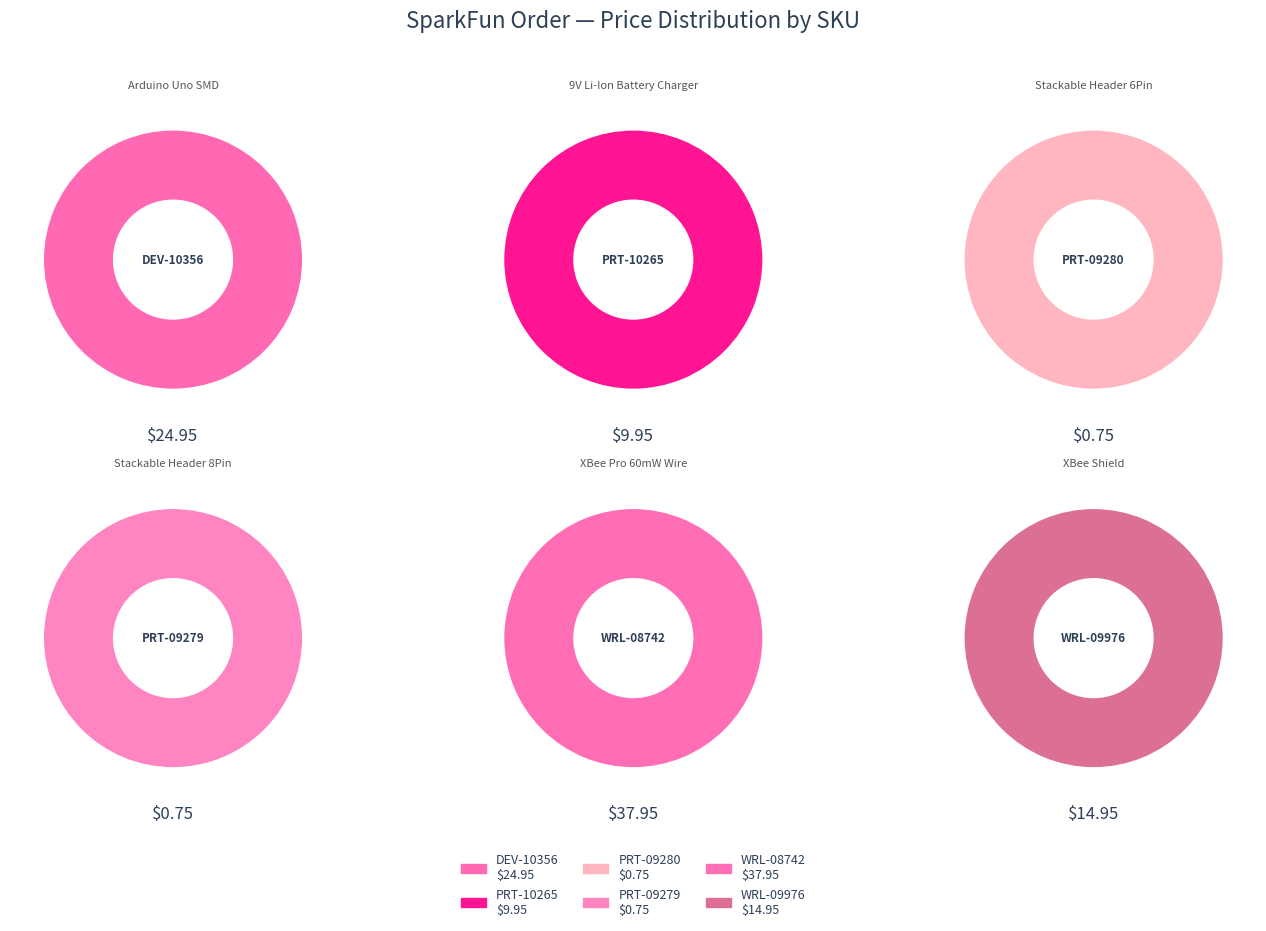

What is the change in value from DEV-10356 to PRT-09280?

-24.2